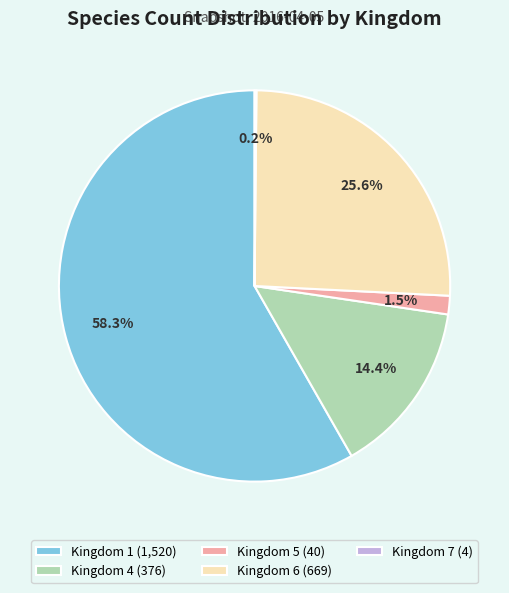

Combined, do Kingdom 5 (40) and Kingdom 1 (1,520) account for over 50%?

Yes